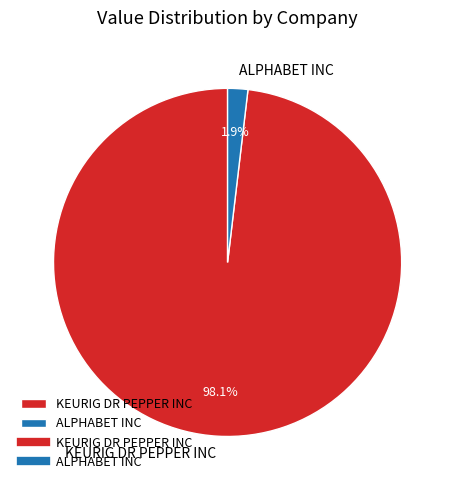

Which slice is the smallest?

ALPHABET INC